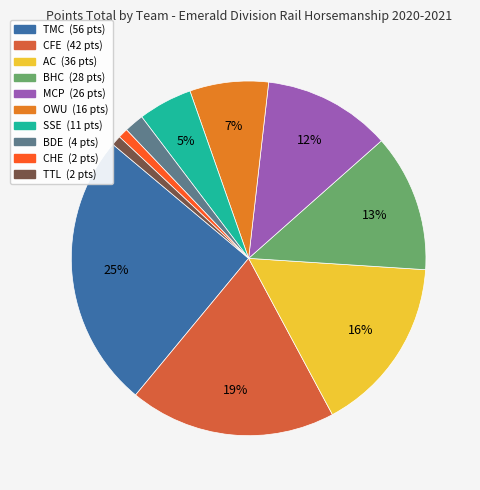

Is there any slice that represents more than half of the pie?

No